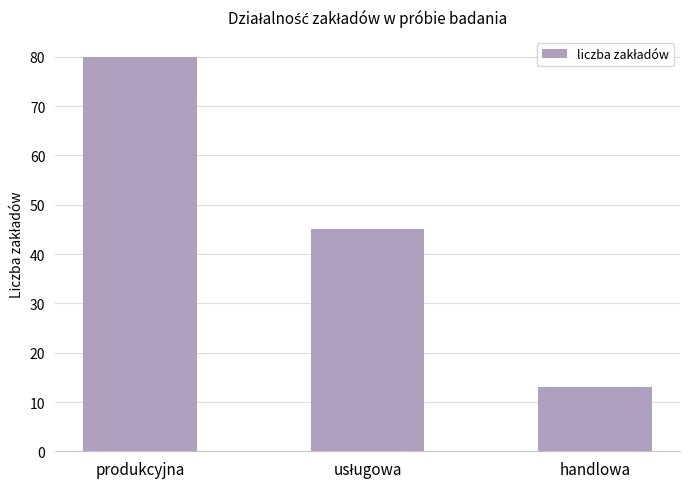

Reading left to right, extract all data points from this chart.

80	45	13